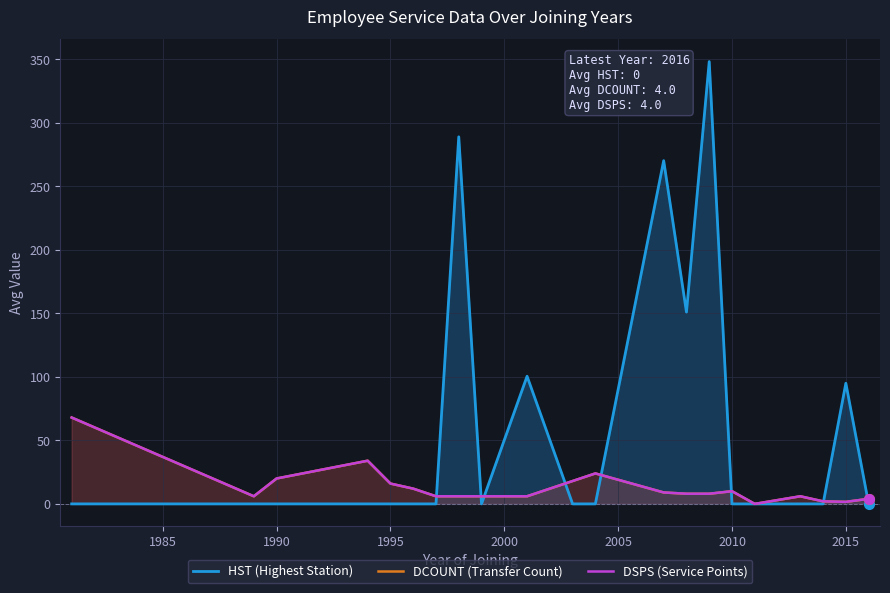

How many positive values does the HST (Highest Station) series have?

6